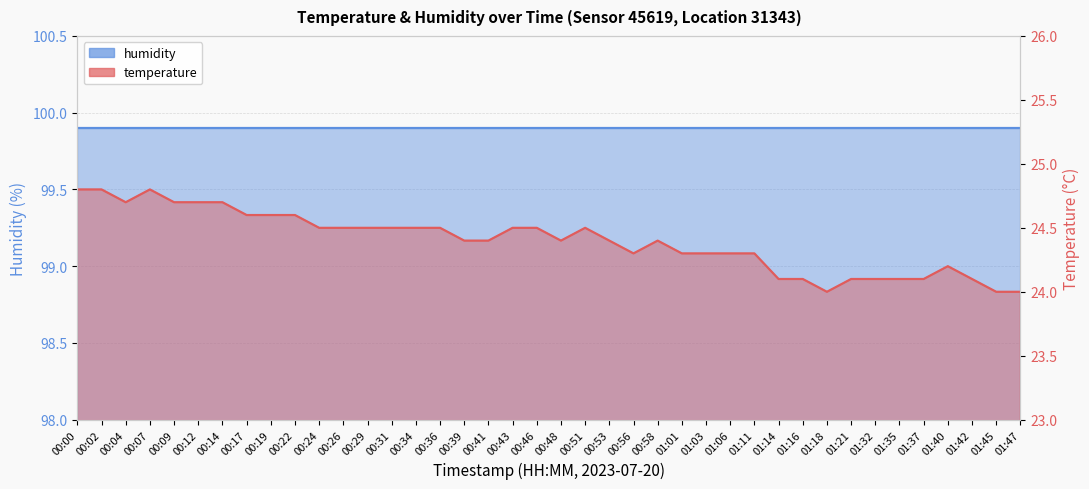

List the labels in order of value, smallest first.

01:18, 01:45, 01:47, 01:14, 01:16, 01:21, 01:32, 01:35, 01:37, 01:42, 01:40, 00:56, 01:01, 01:03, 01:06, 01:11, 00:39, 00:41, 00:48, 00:53, 00:58, 00:24, 00:26, 00:29, 00:31, 00:34, 00:36, 00:43, 00:46, 00:51, 00:17, 00:19, 00:22, 00:04, 00:09, 00:12, 00:14, 00:00, 00:02, 00:07